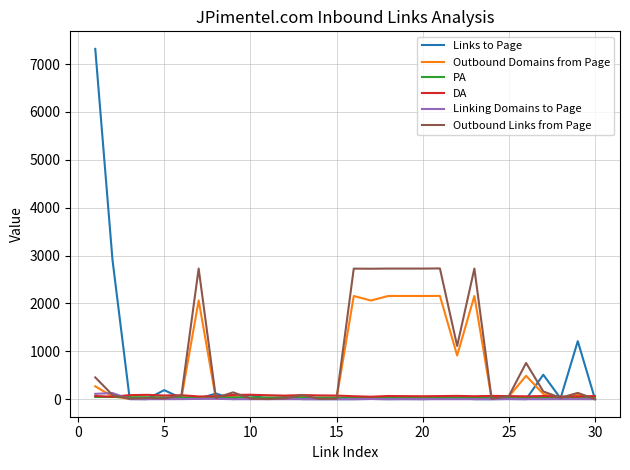

What is the greatest value displayed?

7317